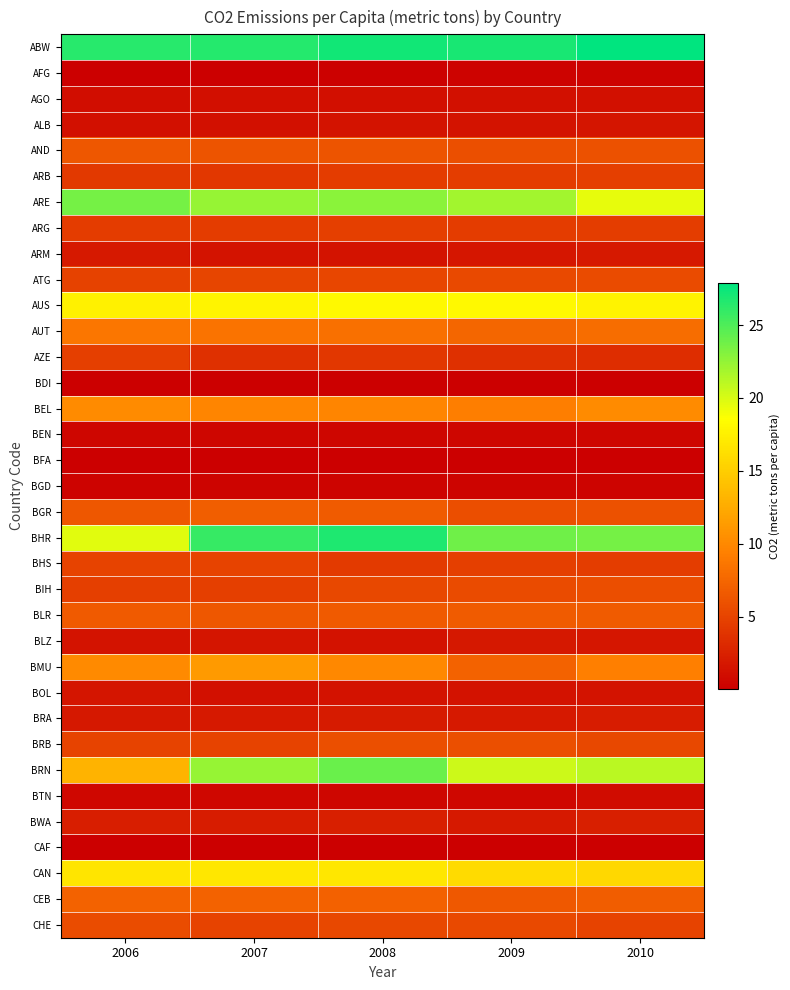

Reading left to right, what are all the values shown in this chart?

ABW: 2006=26.4	2007=26.5	2008=27.2	2009=26.9	2010=27.9
AFG: 2006=0.1	2007=0.1	2008=0.2	2009=0.2	2010=0.3
AGO: 2006=1.1	2007=1.2	2008=1.2	2009=1.2	2010=1.2
ALB: 2006=1.3	2007=1.3	2008=1.5	2009=1.5	2010=1.6
AND: 2006=6.4	2007=6.1	2008=6.1	2009=5.9	2010=5.9
ARB: 2006=4.3	2007=4.1	2008=4.4	2009=4.5	2010=4.6
ARE: 2006=23.6	2007=22.4	2008=22.8	2009=21.9	2010=19.4
ARG: 2006=4.4	2007=4.4	2008=4.7	2009=4.4	2010=4.6
ARM: 2006=1.9	2007=1.5	2008=1.5	2009=1.7	2010=2.0
ATG: 2006=4.9	2007=5.1	2008=5.2	2009=5.4	2010=5.5
AUS: 2006=17.7	2007=17.9	2008=18.2	2009=18.2	2010=17.7
AUT: 2006=8.7	2007=8.4	2008=8.3	2009=7.5	2010=8.1
AZE: 2006=4.6	2007=3.6	2008=4.1	2009=3.6	2010=3.4
BDI: 2006=0.0	2007=0.0	2008=0.0	2009=0.0	2010=0.0
BEL: 2006=10.2	2007=9.7	2008=9.8	2009=9.2	2010=10.2
BEN: 2006=0.5	2007=0.5	2008=0.5	2009=0.5	2010=0.6
BFA: 2006=0.1	2007=0.1	2008=0.1	2009=0.1	2010=0.1
BGD: 2006=0.3	2007=0.4	2008=0.4	2009=0.4	2010=0.4
BGR: 2006=6.4	2007=6.9	2008=6.8	2009=5.7	2010=6.0
BHR: 2006=19.6	2007=25.9	2008=26.7	2009=23.8	2010=23.6
BHS: 2006=5.0	2007=4.9	2008=4.3	2009=4.6	2010=4.6
BIH: 2006=4.6	2007=4.7	2008=5.4	2009=5.5	2010=5.7
BLR: 2006=6.6	2007=6.4	2008=6.6	2009=6.8	2010=6.7
BLZ: 2006=1.5	2007=1.6	2008=1.4	2009=1.9	2010=1.7
BMU: 2006=10.1	2007=11.2	2008=9.9	2009=7.3	2010=9.3
BOL: 2006=1.6	2007=1.3	2008=1.4	2009=1.4	2010=1.5
BRA: 2006=1.8	2007=1.9	2008=2.0	2009=1.9	2010=2.1
BRB: 2006=5.0	2007=4.9	2008=5.8	2009=5.8	2010=5.3
BRN: 2006=13.1	2007=22.5	2008=24.0	2009=20.5	2010=21.1
BTN: 2006=0.6	2007=0.6	2008=0.5	2009=0.7	2010=1.0
BWA: 2006=2.2	2007=2.2	2008=2.3	2009=1.9	2010=2.3
CAF: 2006=0.1	2007=0.1	2008=0.1	2009=0.1	2010=0.1
CAN: 2006=16.7	2007=16.9	2008=16.9	2009=16.0	2010=15.7
CEB: 2006=7.2	2007=7.3	2008=7.1	2009=6.5	2010=6.8
CHE: 2006=5.6	2007=5.0	2008=5.3	2009=5.4	2010=5.0